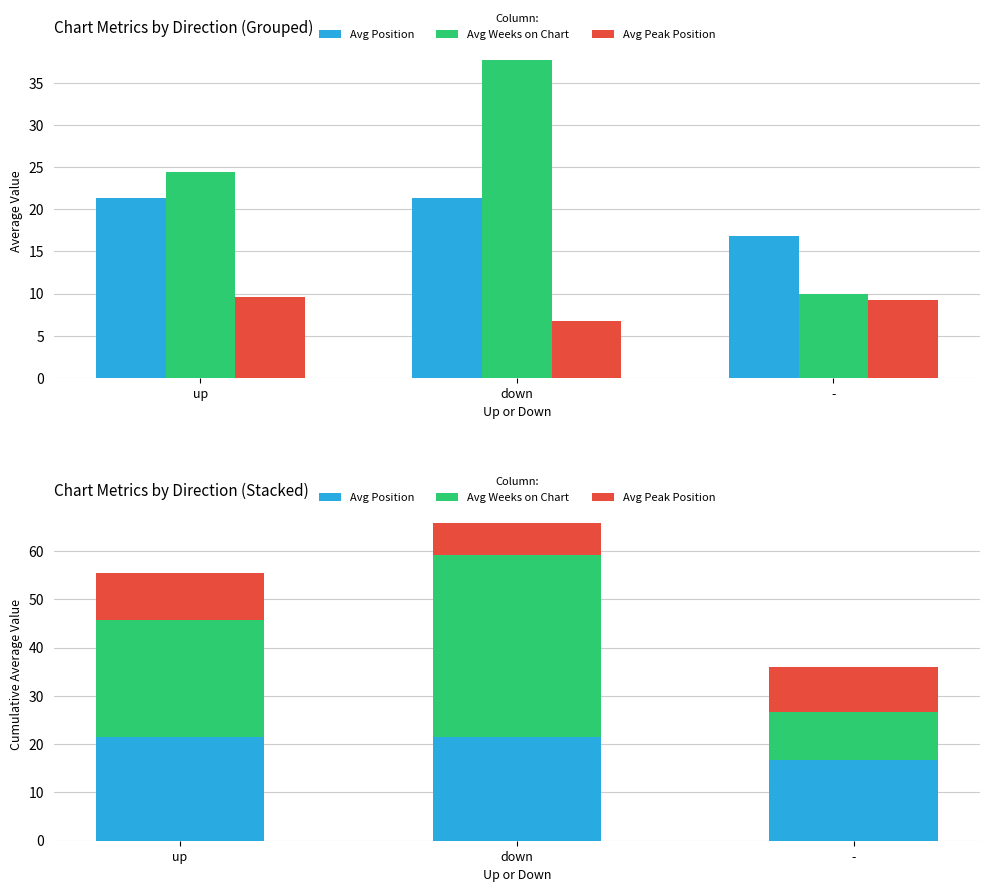

What is the sum of the Avg Weeks on Chart values at - and down?

47.6